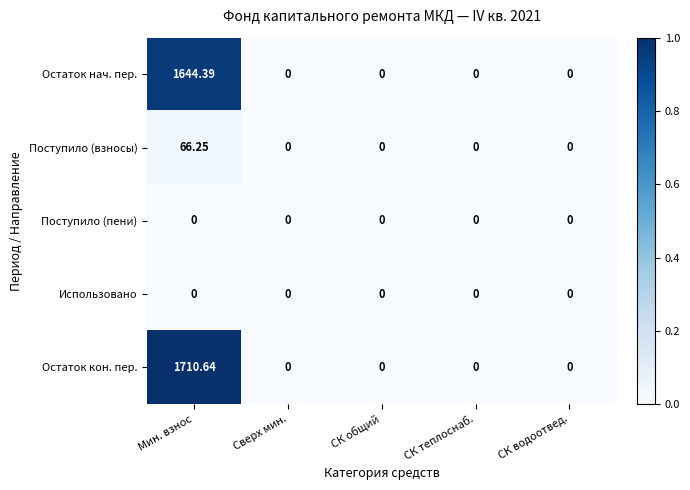

Which series has the largest total across all categories?

Остаток кон. пер.